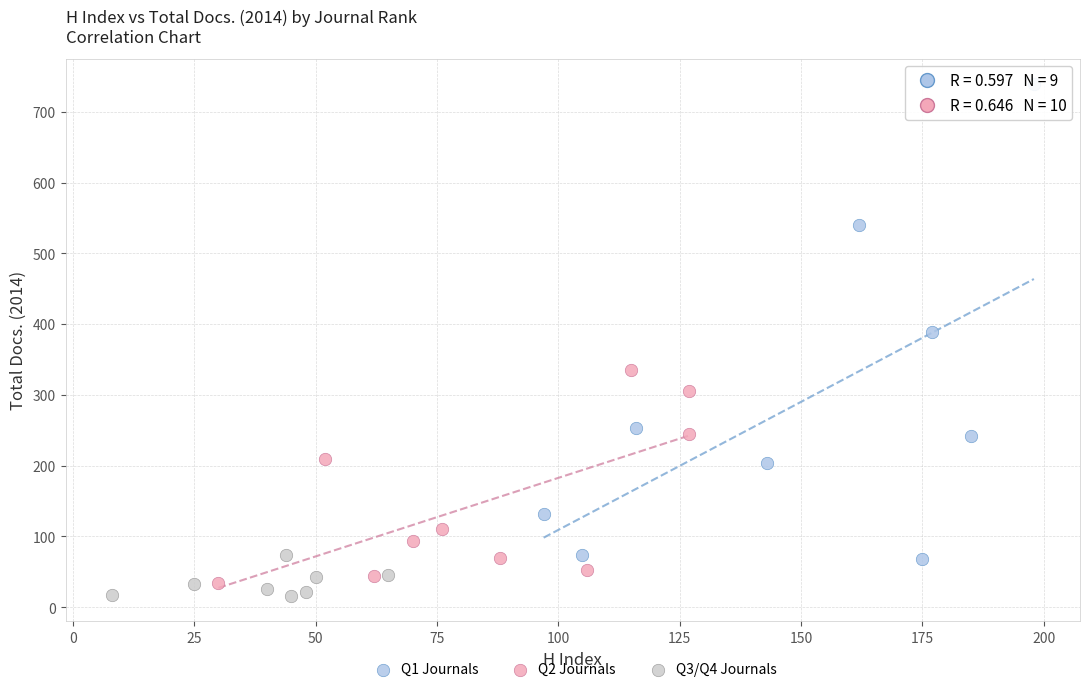

Which series contains the lowest Y value?

Q3/Q4 Journals